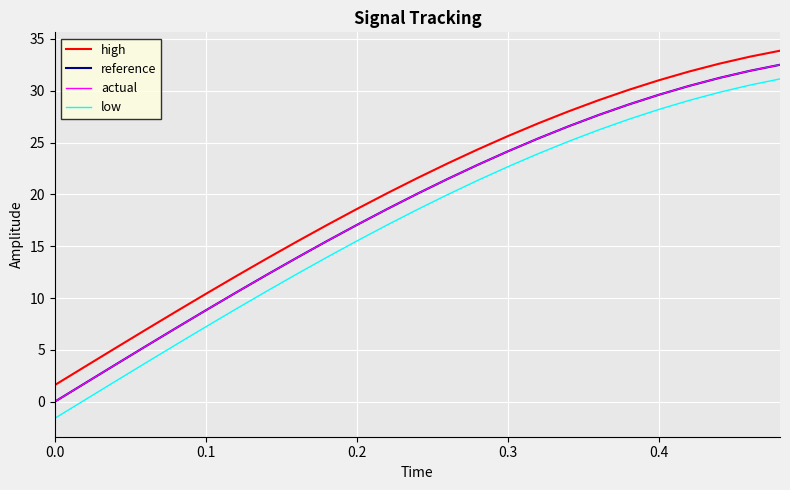

True or false: high and low intersect in this chart.

False